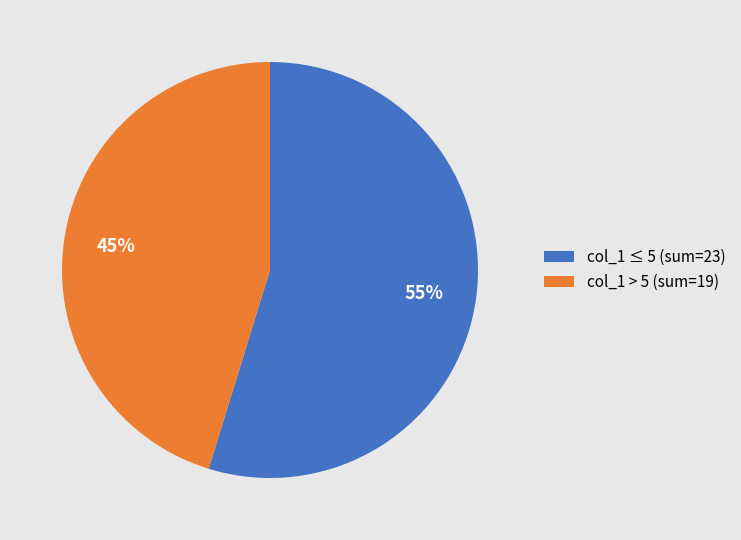

To the nearest percent, what is the difference between the col_1 > 5 (sum=19) and col_1 ≤ 5 (sum=23) slice percentages?

10%